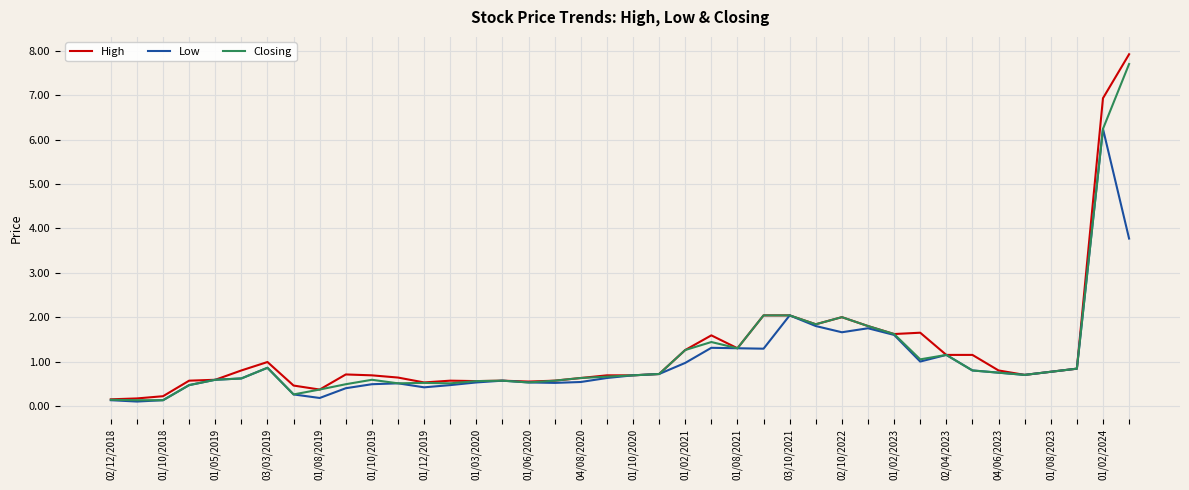

True or false: Low has more than 0 interior local peaks.

True